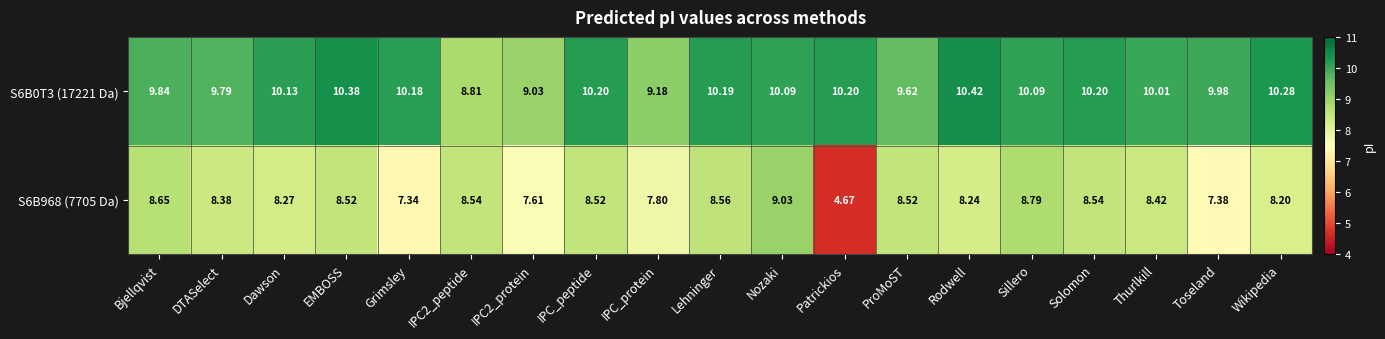

What is the total value across all series at Solomon?

18.7